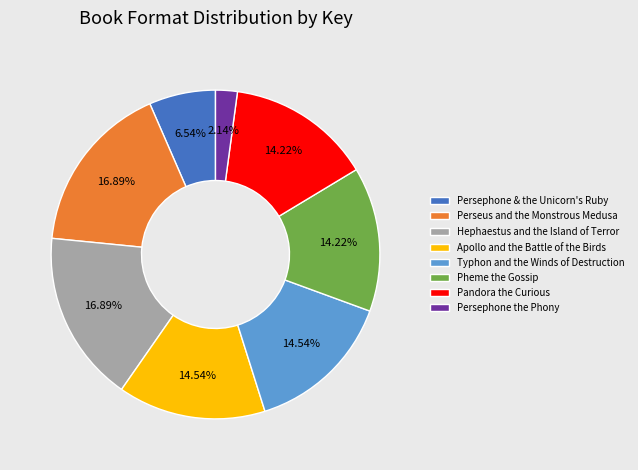

Which category has the smallest portion of the pie?

Persephone the Phony